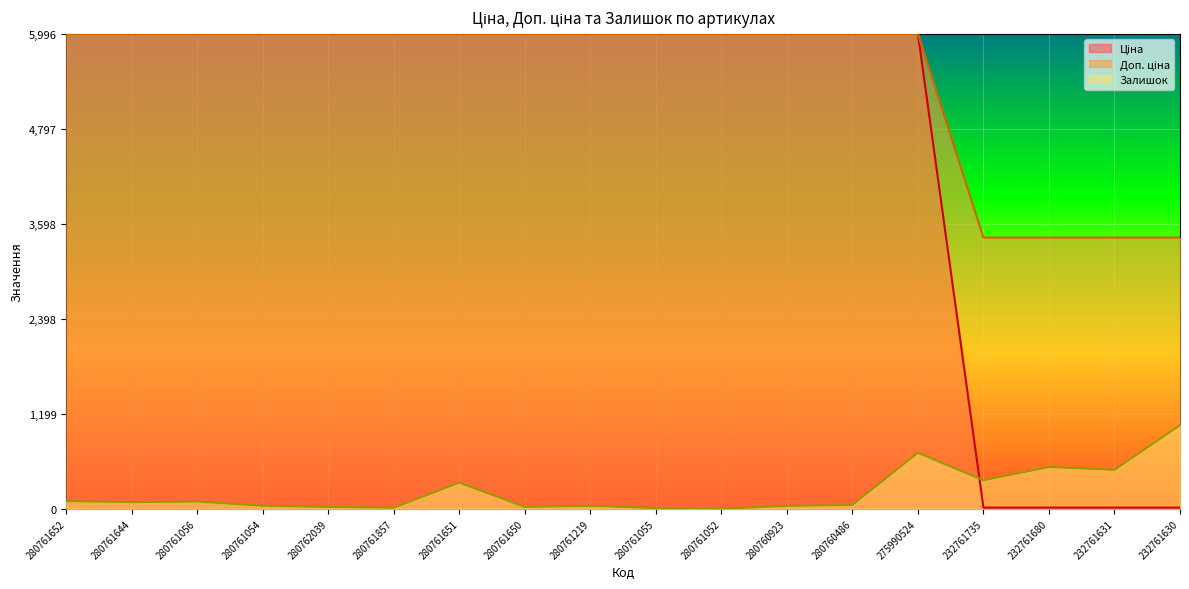

What is the value of the Доп. ціна point at the 4th from the left?

1.0